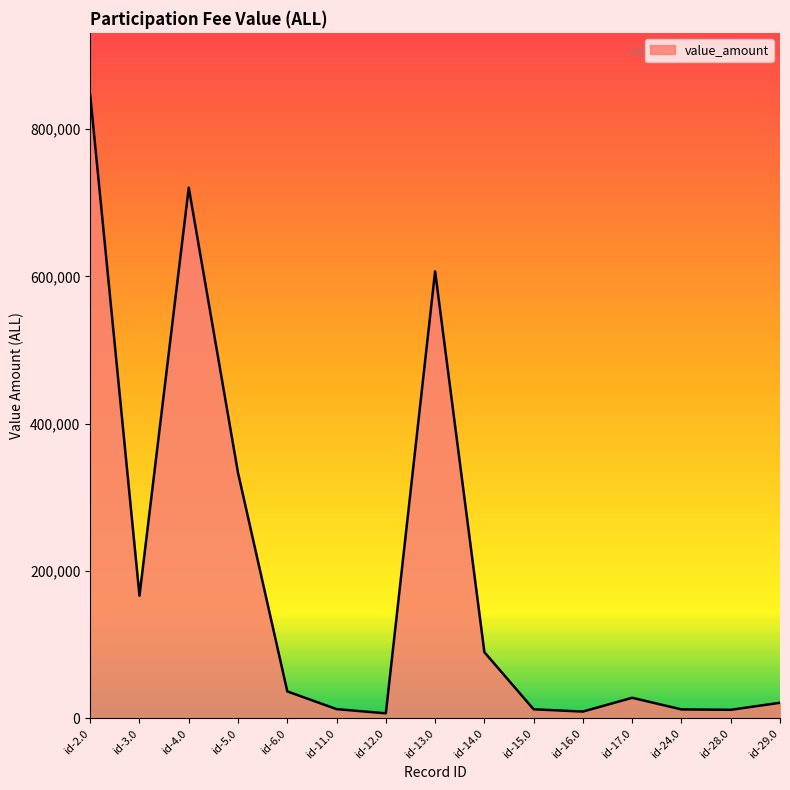

True or false: the data shows 469270 at id-4.0.

False